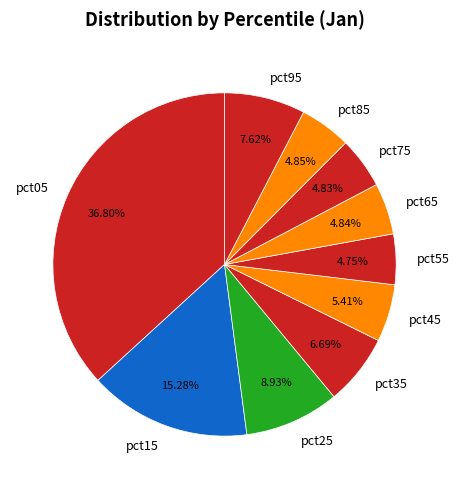

Combined, do pct65 and pct05 account for over 50%?

No